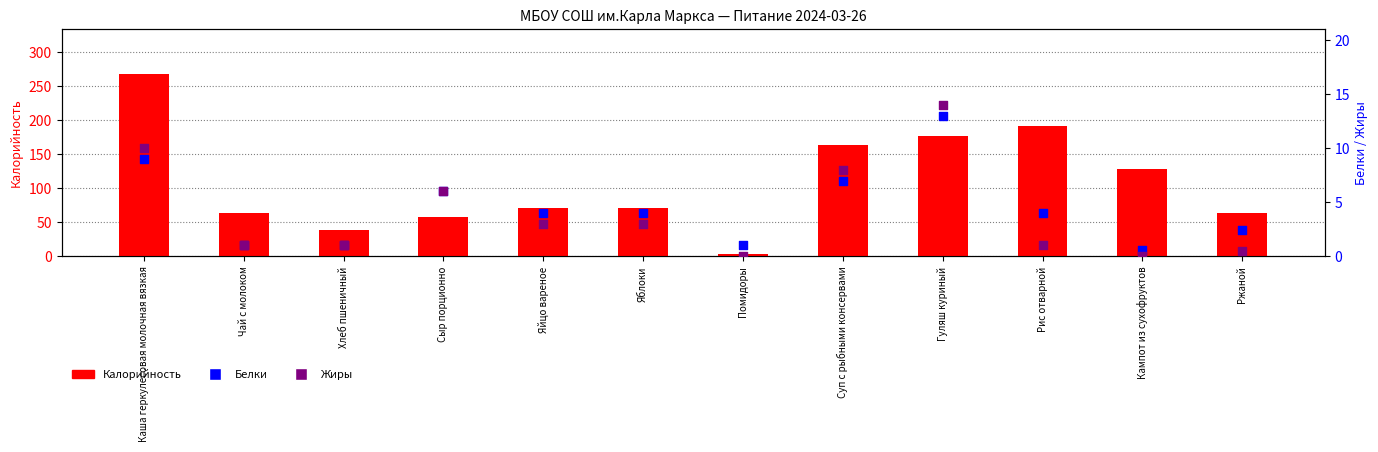

What are all the series names shown in the legend?

Калорийность, Белки, Жиры